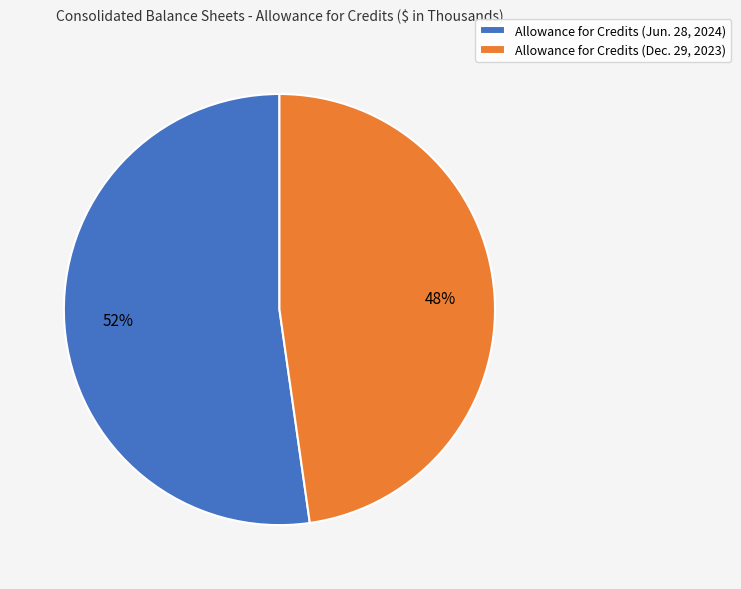

Do Allowance for Credits (Dec. 29, 2023) and Allowance for Credits (Jun. 28, 2024) together represent more than half of the pie?

Yes